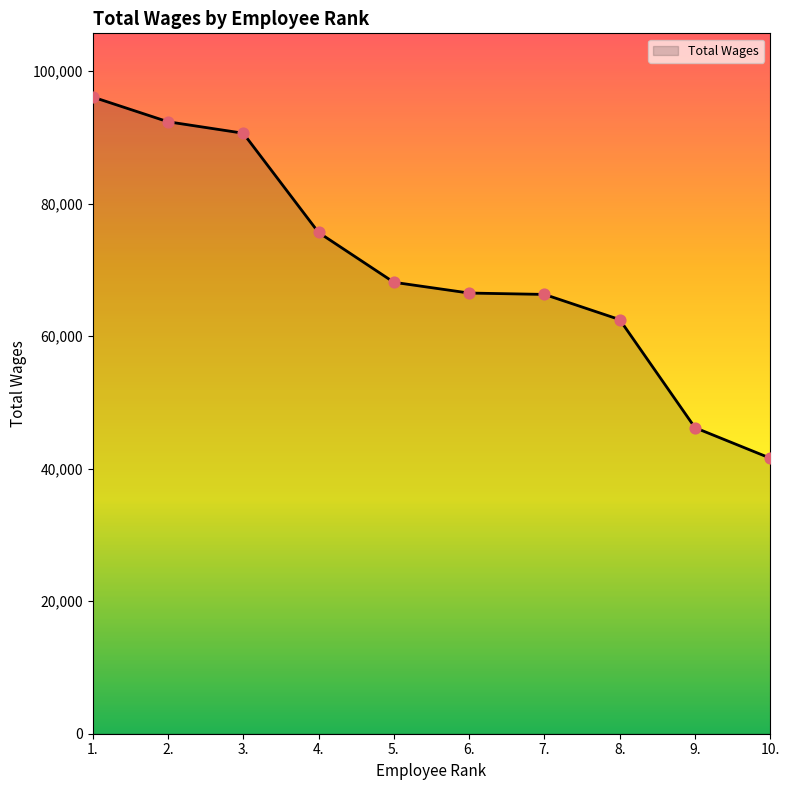

Between 5. and 2., which is larger?

2.